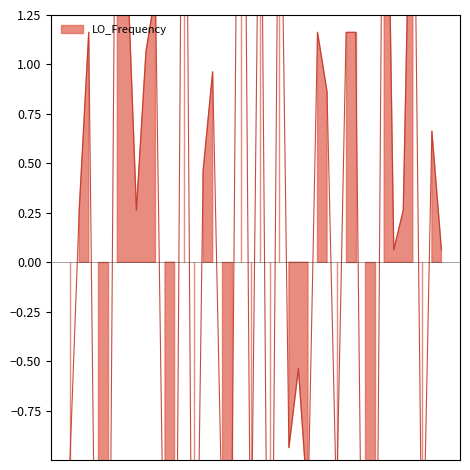

Read the value at 23.

-0.9